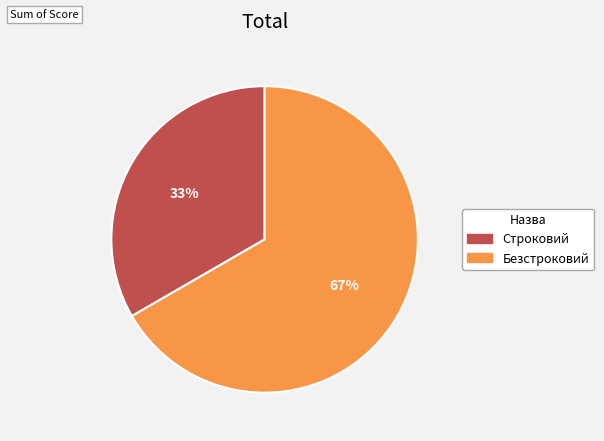

True or false: Строковий accounts for 43% of the total.

False